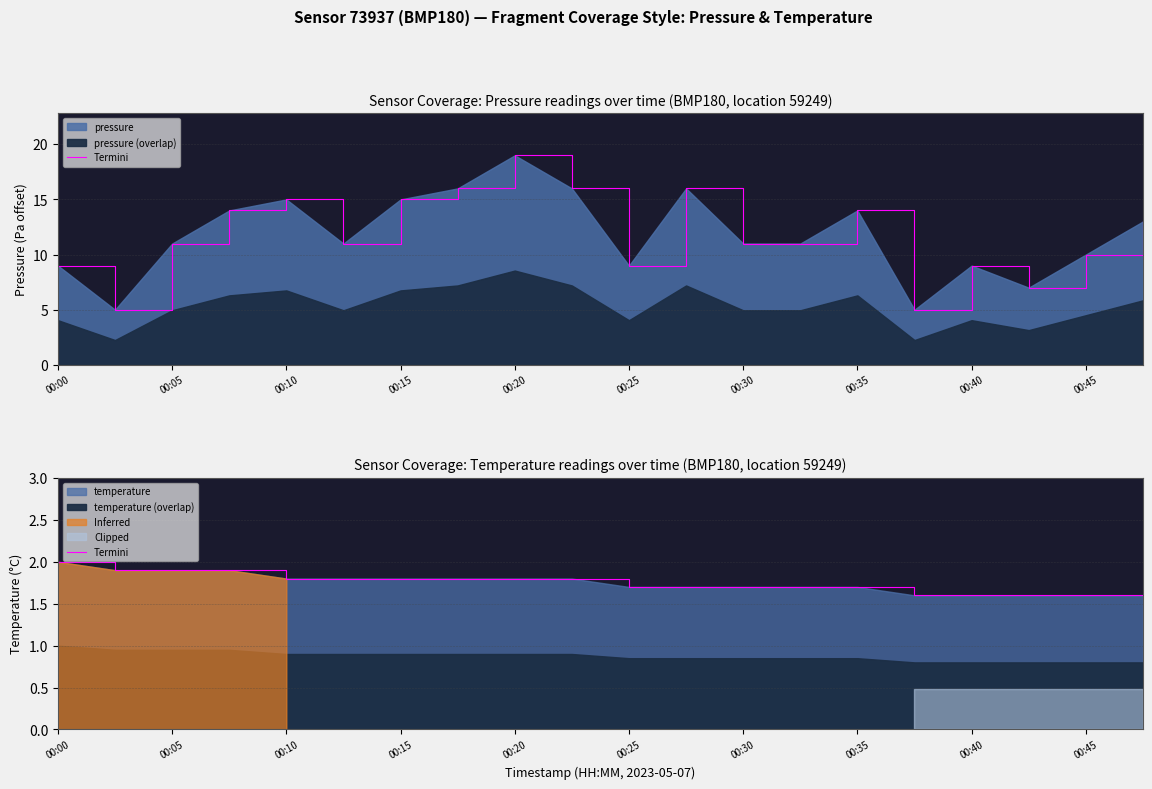

How many values are between 1 and 2?

20